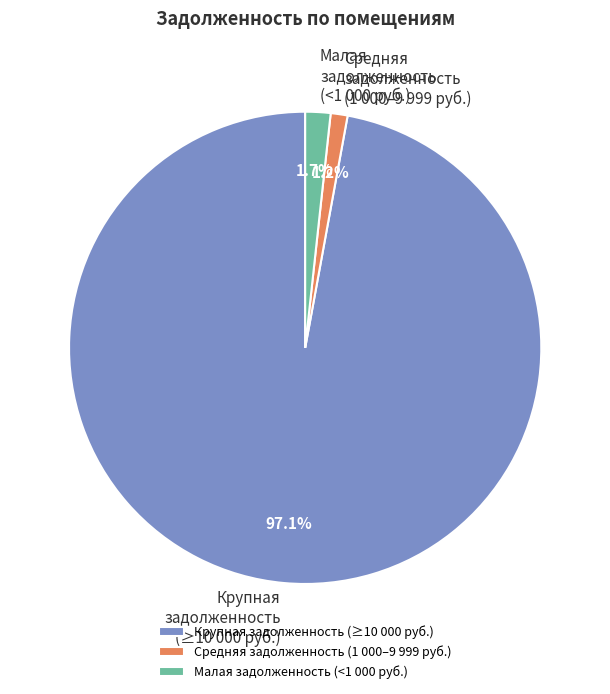

Is there a majority slice in this chart?

Yes